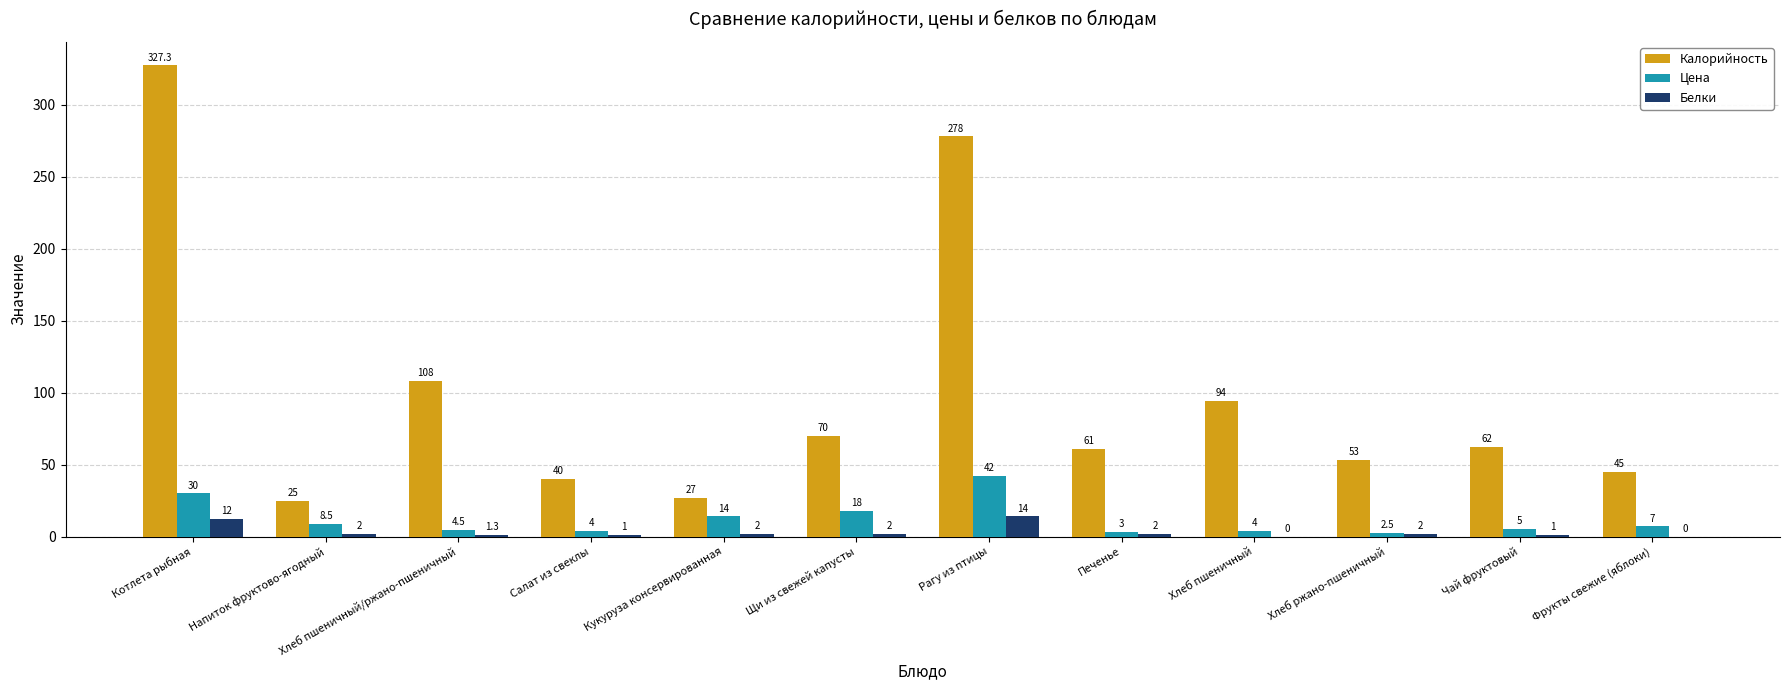

Is the value of Цена at Кукуруза консервированная greater than the value of Калорийность at Хлеб ржано-пшеничный?

No